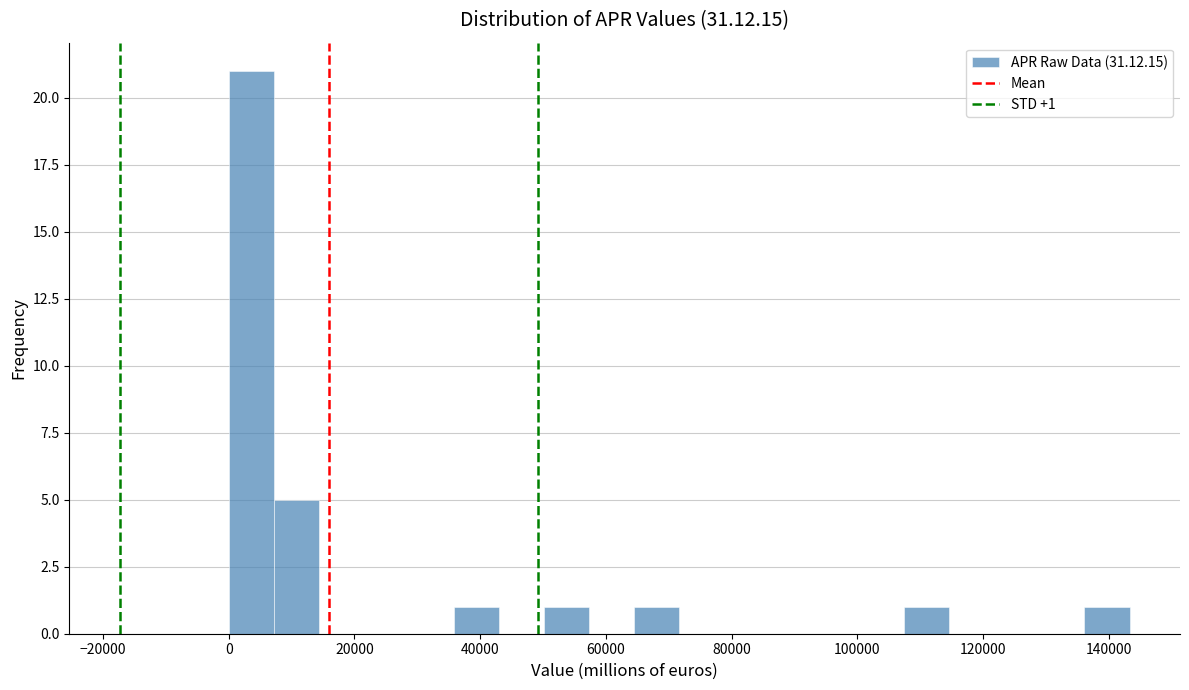

Around what value on the x-axis is the tallest bar? Give the approximate position of its centre, as read against the axis.

4000